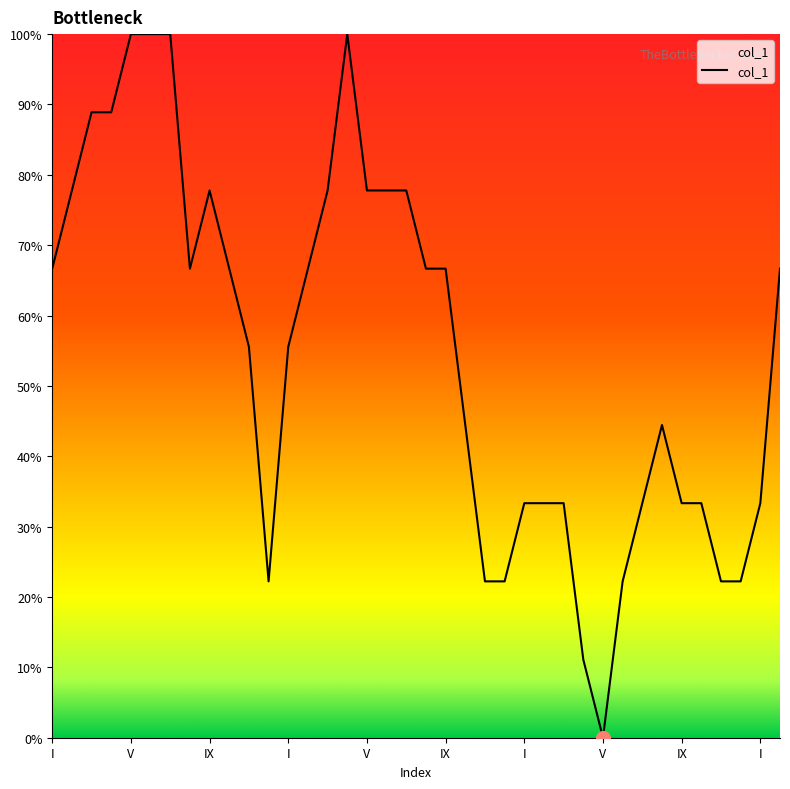

How many positive values are there?

37